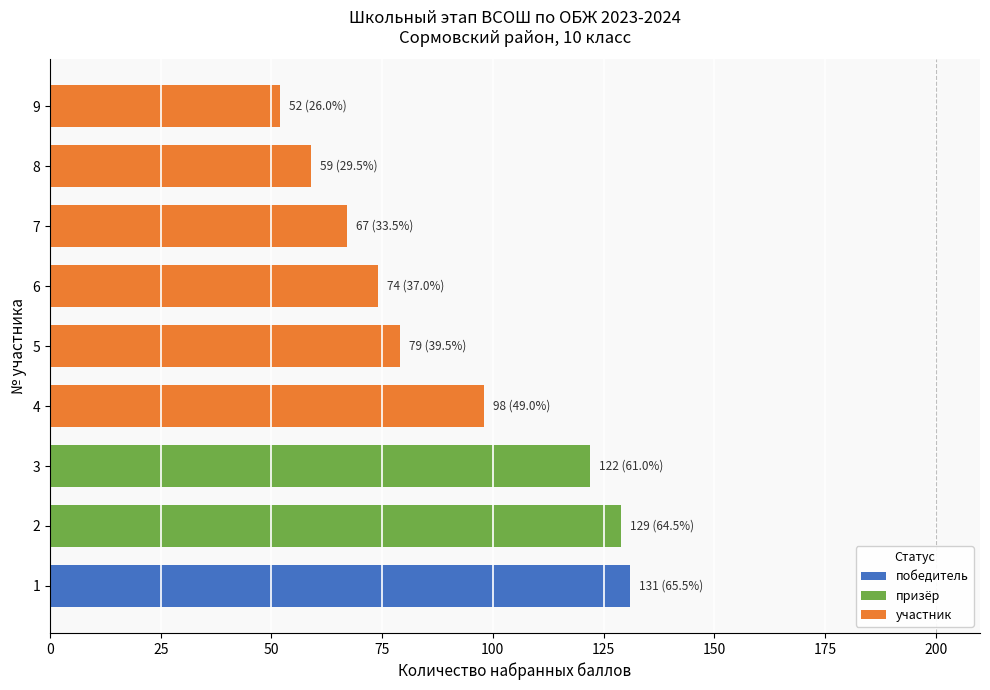

List the labels in order of value, smallest first.

9, 8, 7, 6, 5, 4, 3, 2, 1